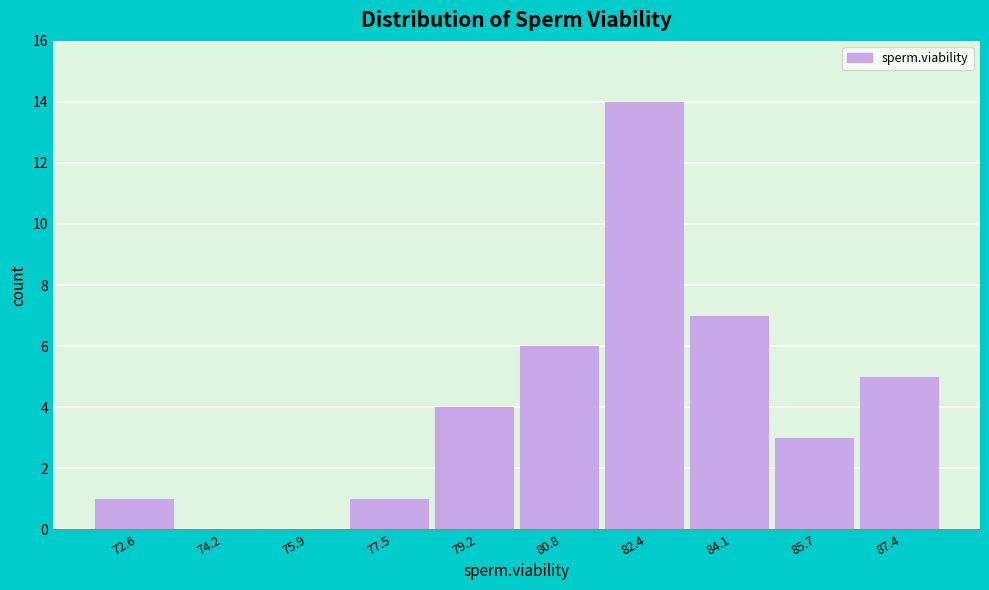

Reading left to right, extract all data points from this chart.

72.6=1	74.2=0	75.9=0	77.5=1	79.2=4	80.8=6	82.4=14	84.1=7	85.7=3	87.4=5